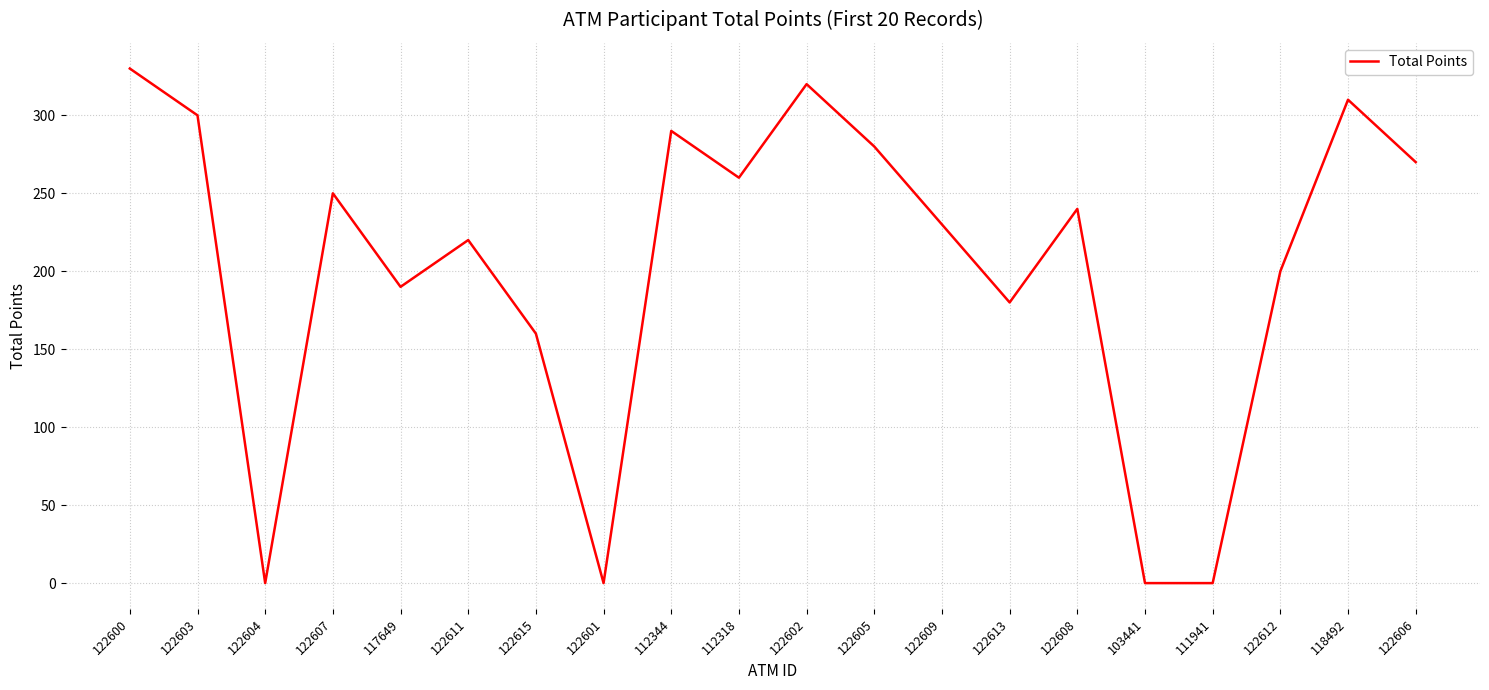

What is the sum of all values?

4030